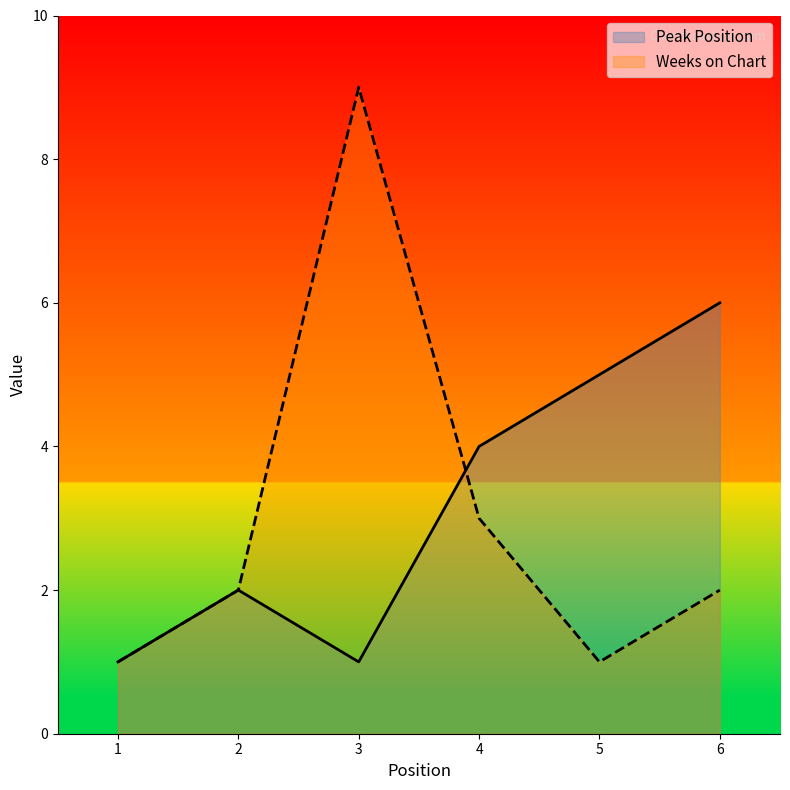

Rank the categories by Weeks on Chart value from lowest to highest.

1, 5, 2, 6, 4, 3